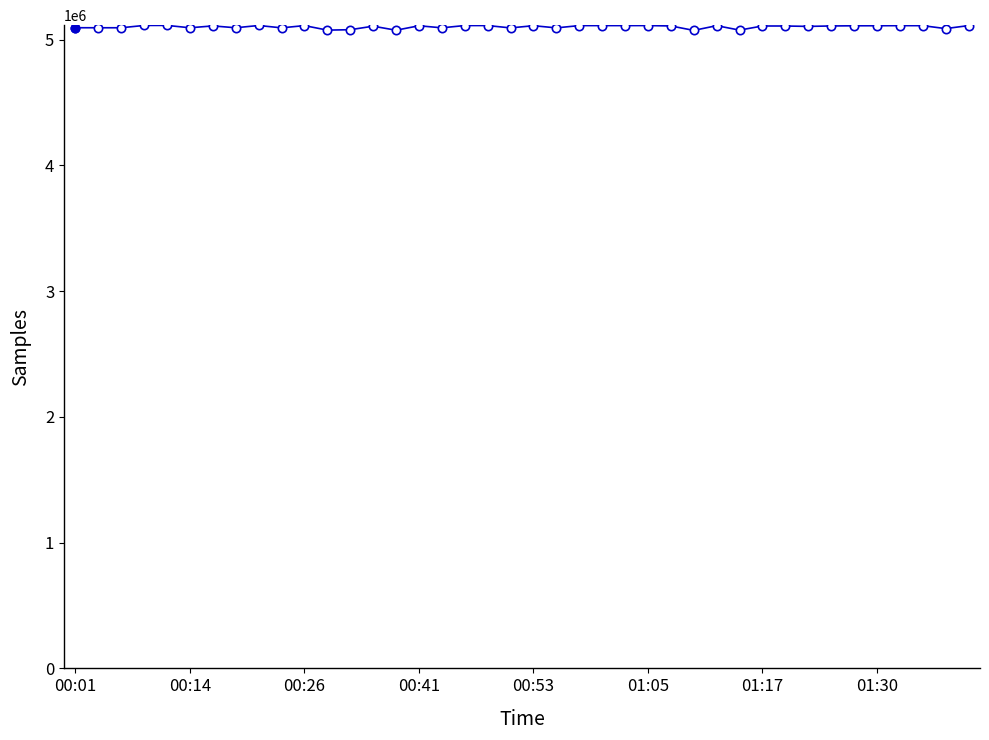

What is the greatest value displayed?

5113941